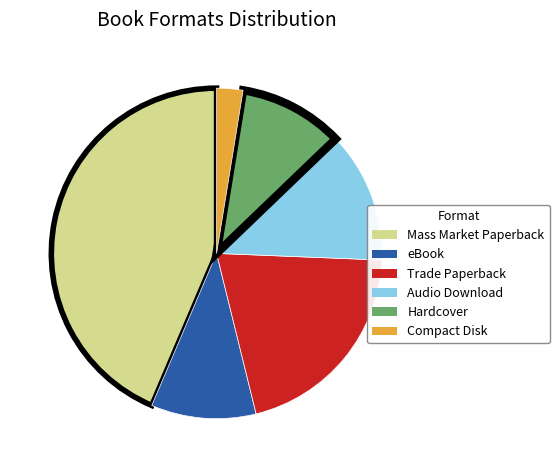

Is the sum of Compact Disk and eBook greater than half?

No